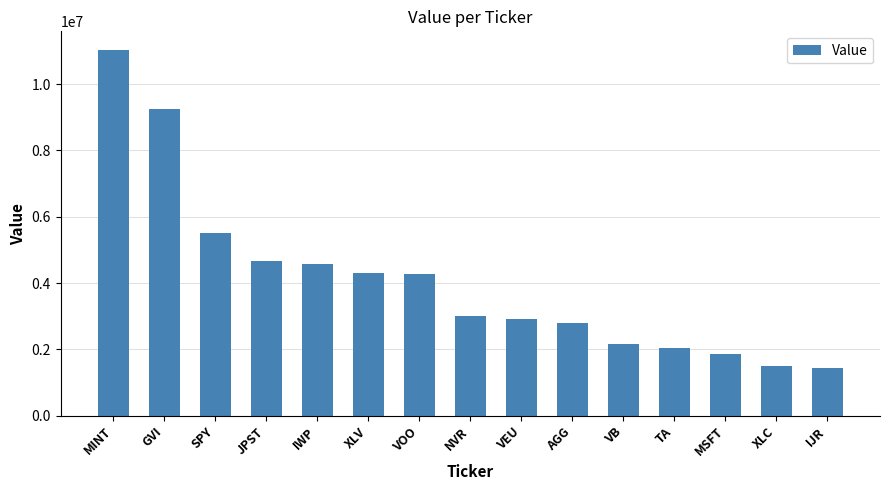

What is the minimum value shown in the chart?

1435000